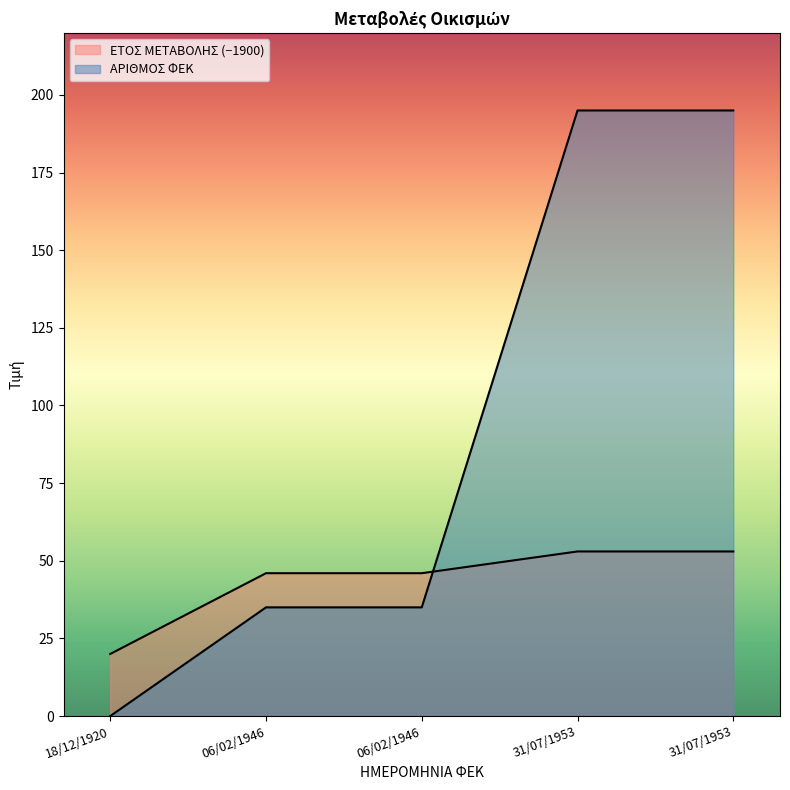

Which category has the lowest value in the ΕΤΟΣ ΜΕΤΑΒΟΛΗΣ series?

18/12/1920